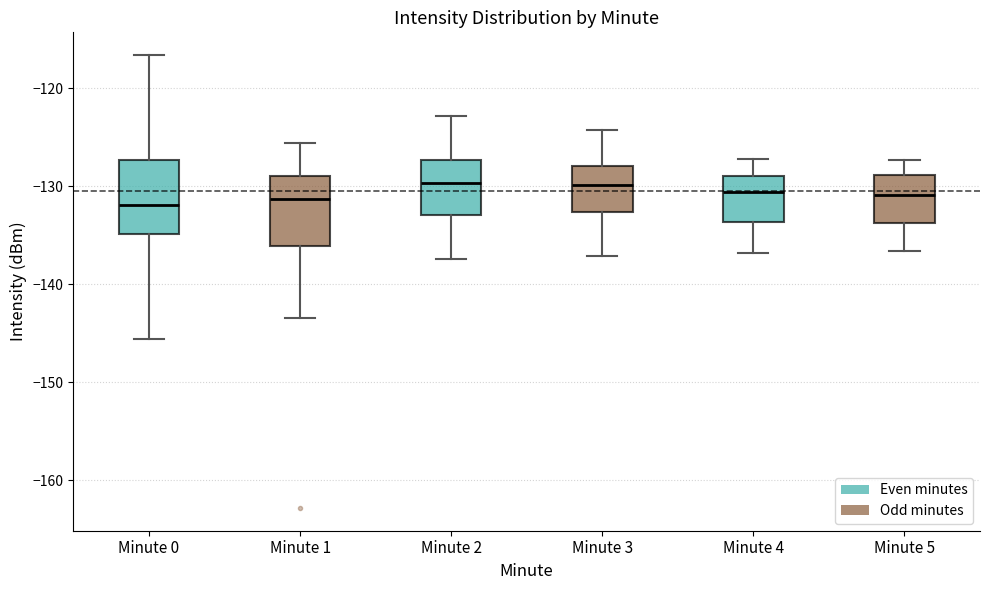

Reading left to right, read every box against the y-axis: the position of its median line, the range the box covers, and the ends of its whiskers. The values are not printed on the chart, so give them approximately, as read against the axis.

Minute 0: median -132, box -135 to -127, whiskers -146 to -117
Minute 1: median -131, box -136 to -129, whiskers -143 to -126
Minute 2: median -130, box -133 to -127, whiskers -137 to -123
Minute 3: median -130, box -133 to -128, whiskers -137 to -124
Minute 4: median -131, box -134 to -129, whiskers -137 to -127
Minute 5: median -131, box -134 to -129, whiskers -137 to -127